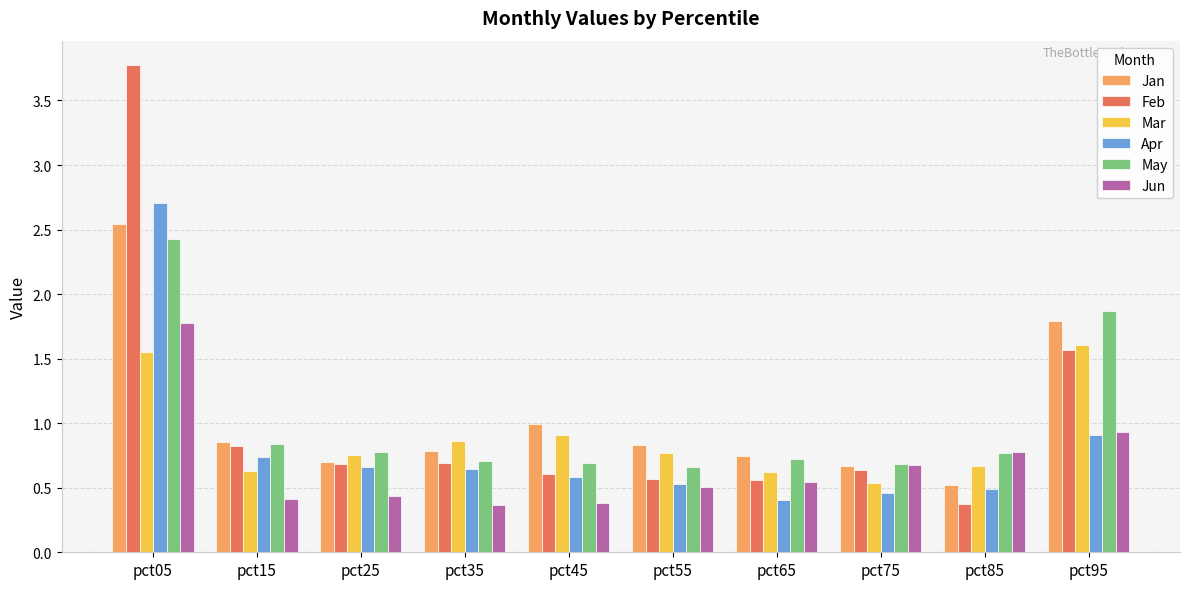

What is the difference between the highest and lowest values at pct95?

1.0